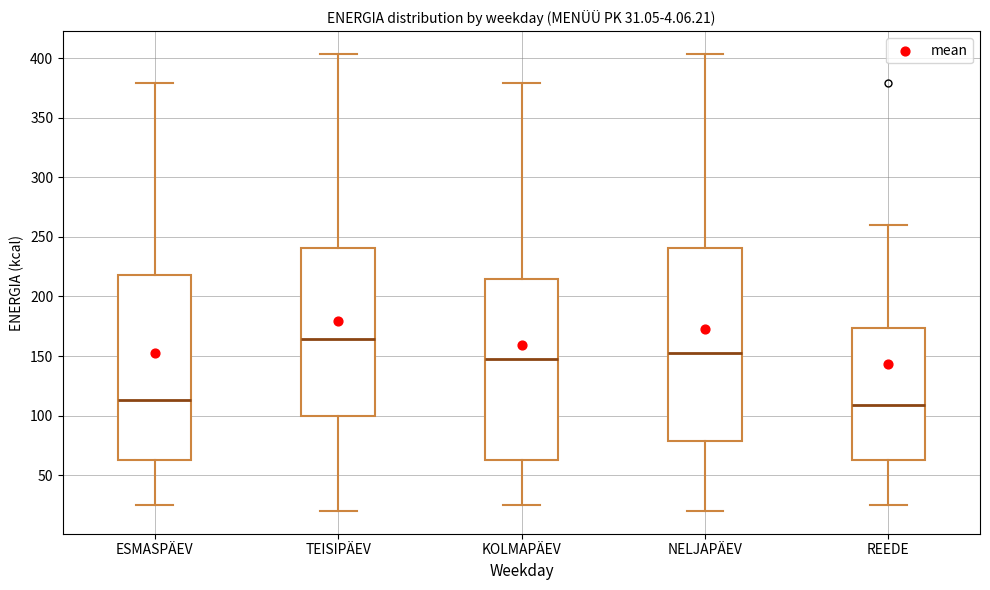

Which box's median line is the highest?

TEISIPÄEV